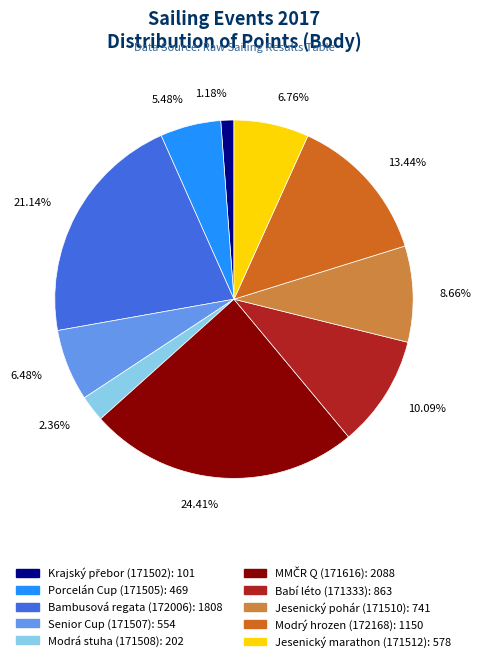

Which has a higher value, Bambusová regata (172006) or Modrý hrozen (172168)?

Bambusová regata (172006)